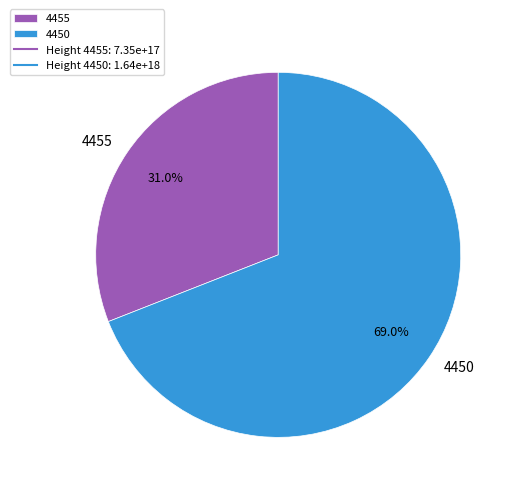

True or false: 4455 accounts for 19% of the total.

False